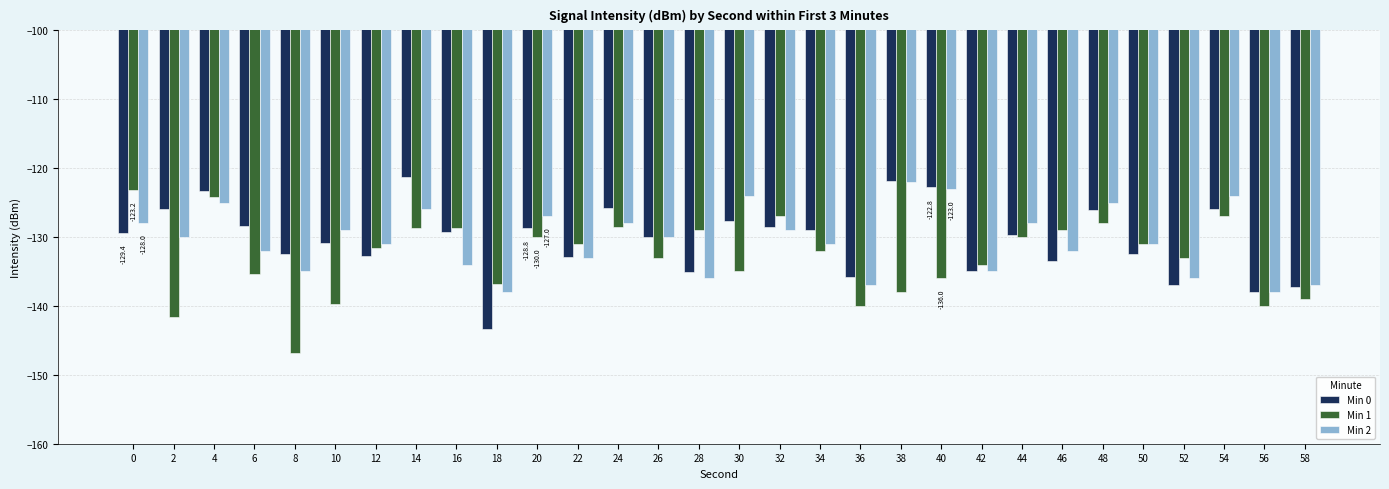

What is the average value of the Min 1 series?

-132.9